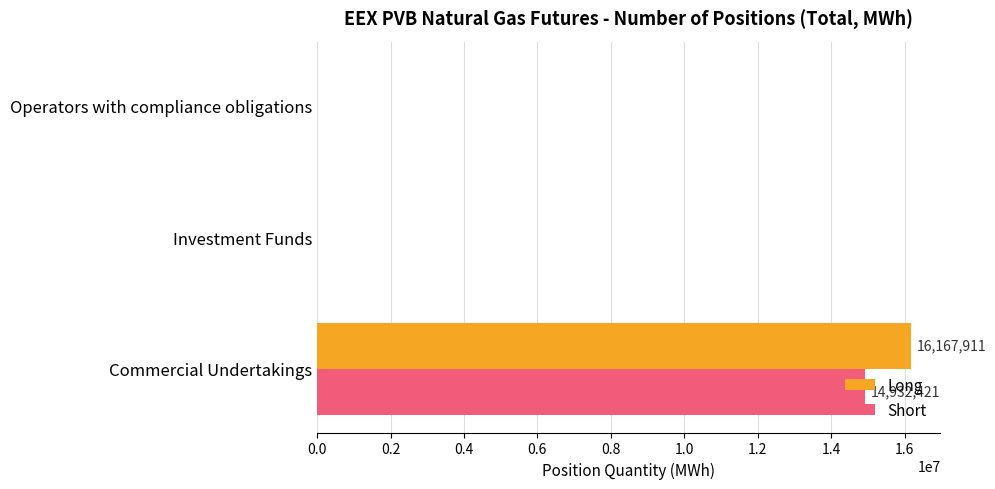

What are all the series names shown in the legend?

Long, Short